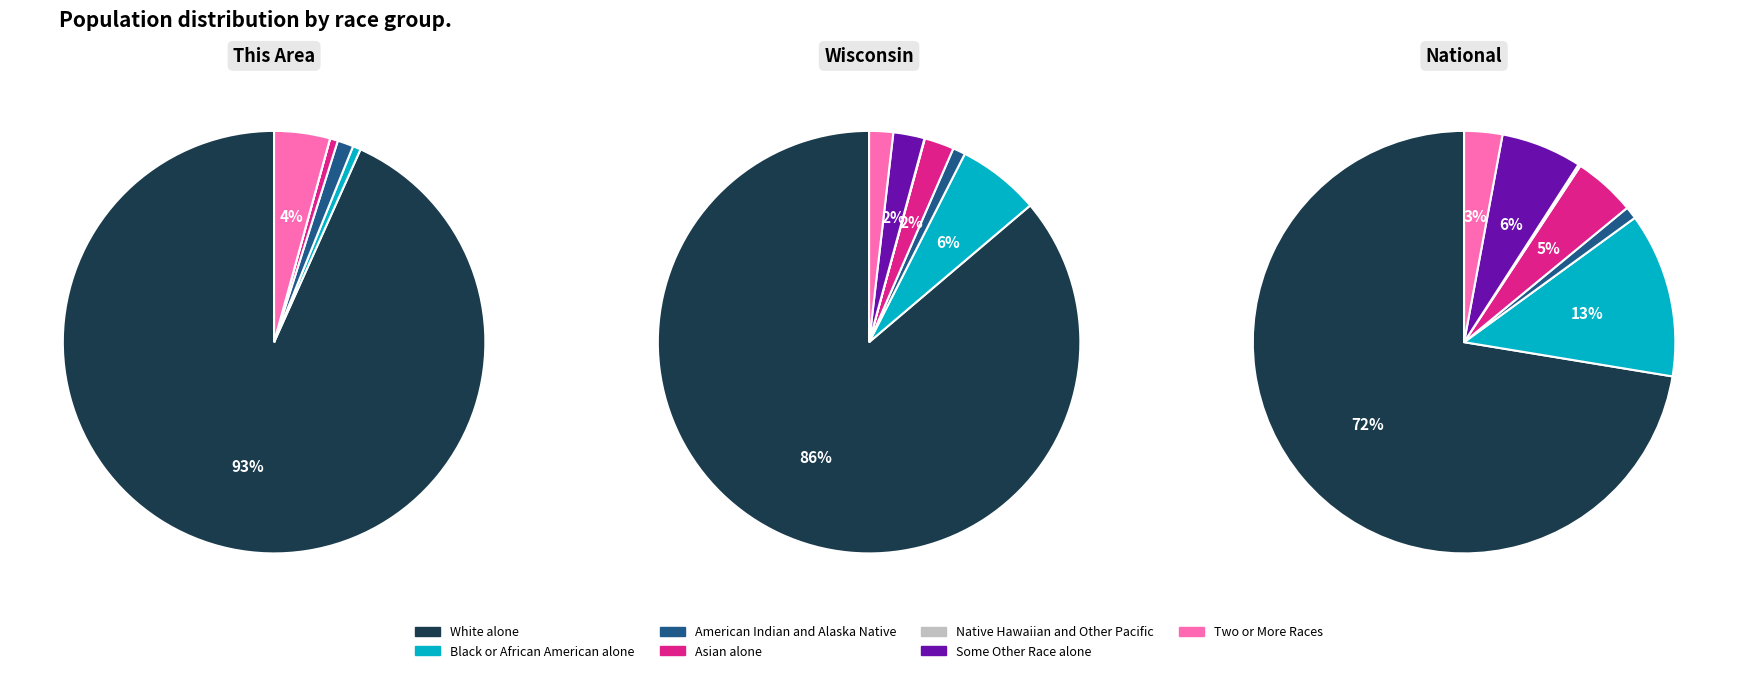

True or false: American Indian and Alaska Native accounts for 1% of the total.

True